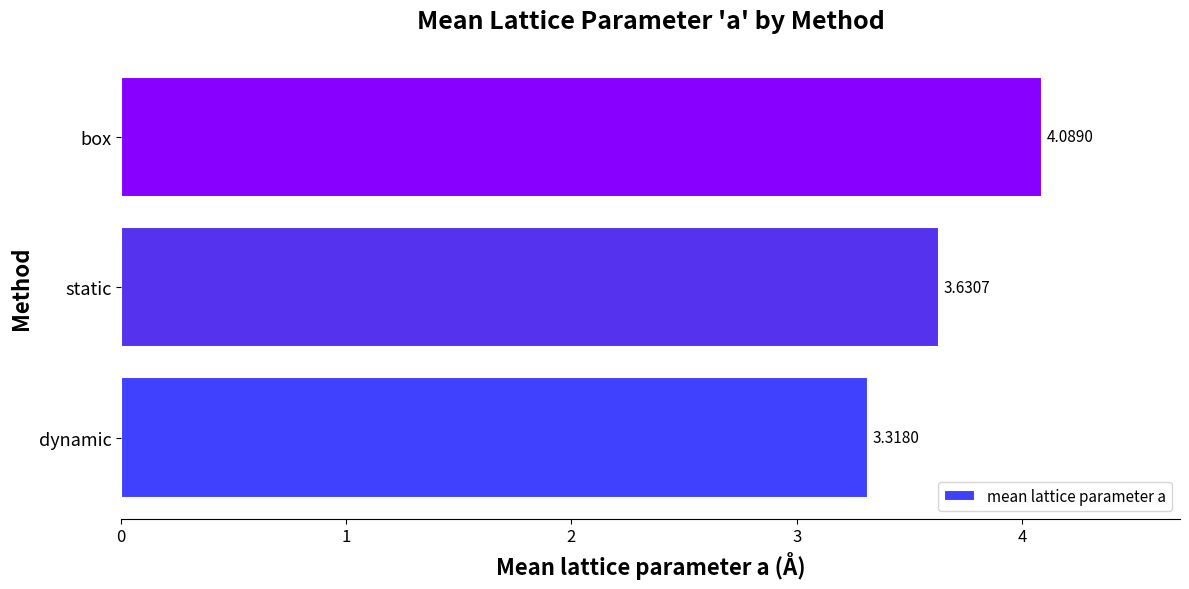

What is the difference between the maximum and minimum values?

0.8